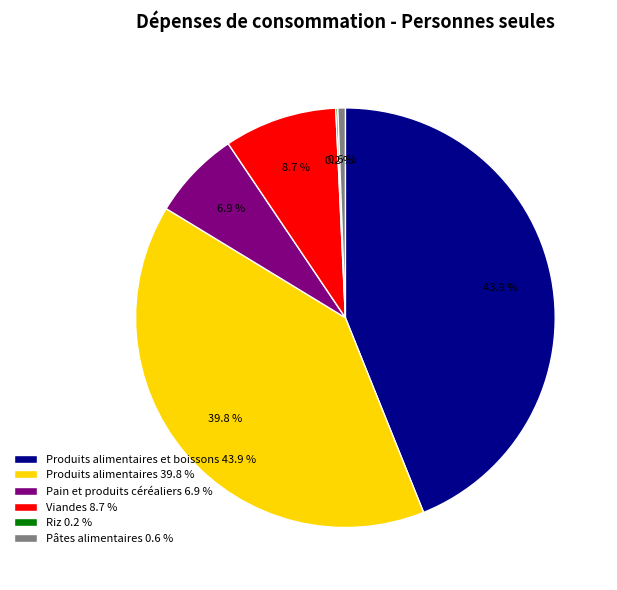

Which slice is the largest?

Produits alimentaires et boissons 43.9 %